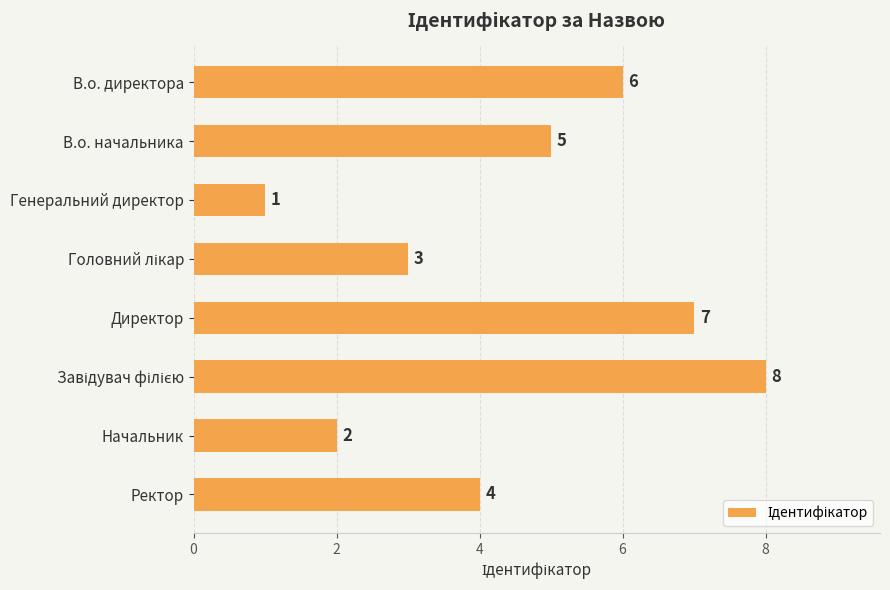

How many data points are less than 5?

4